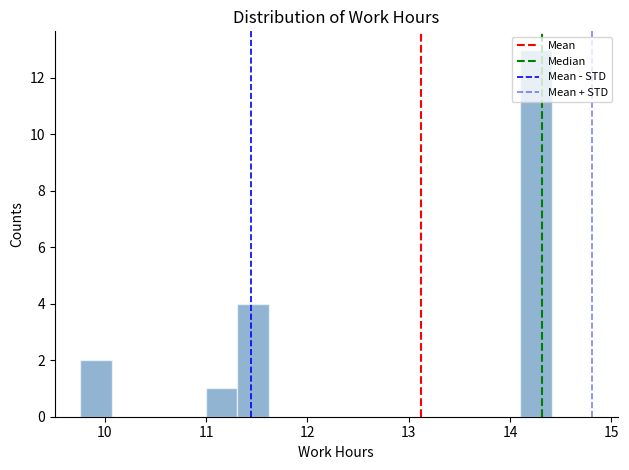

Around what value on the x-axis is the tallest bar? Give the approximate position of its centre, as read against the axis.

14.3